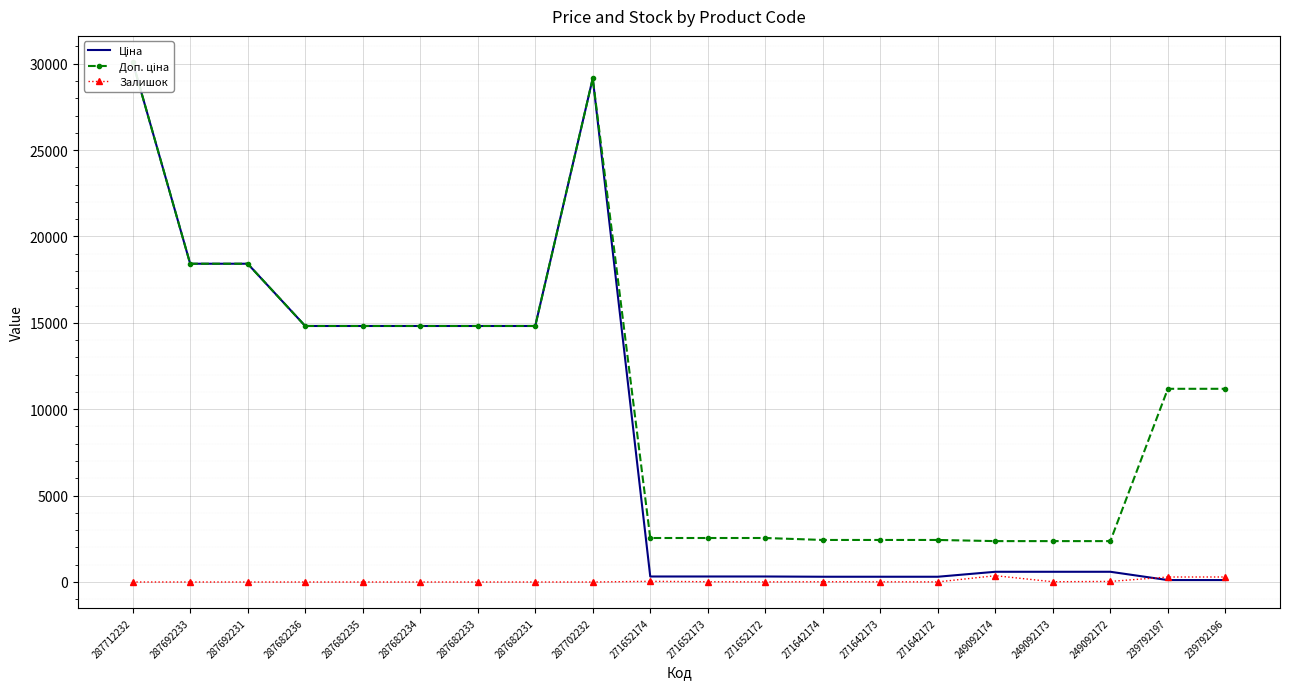

At which category does the chart reach its peak across all series?

287712232